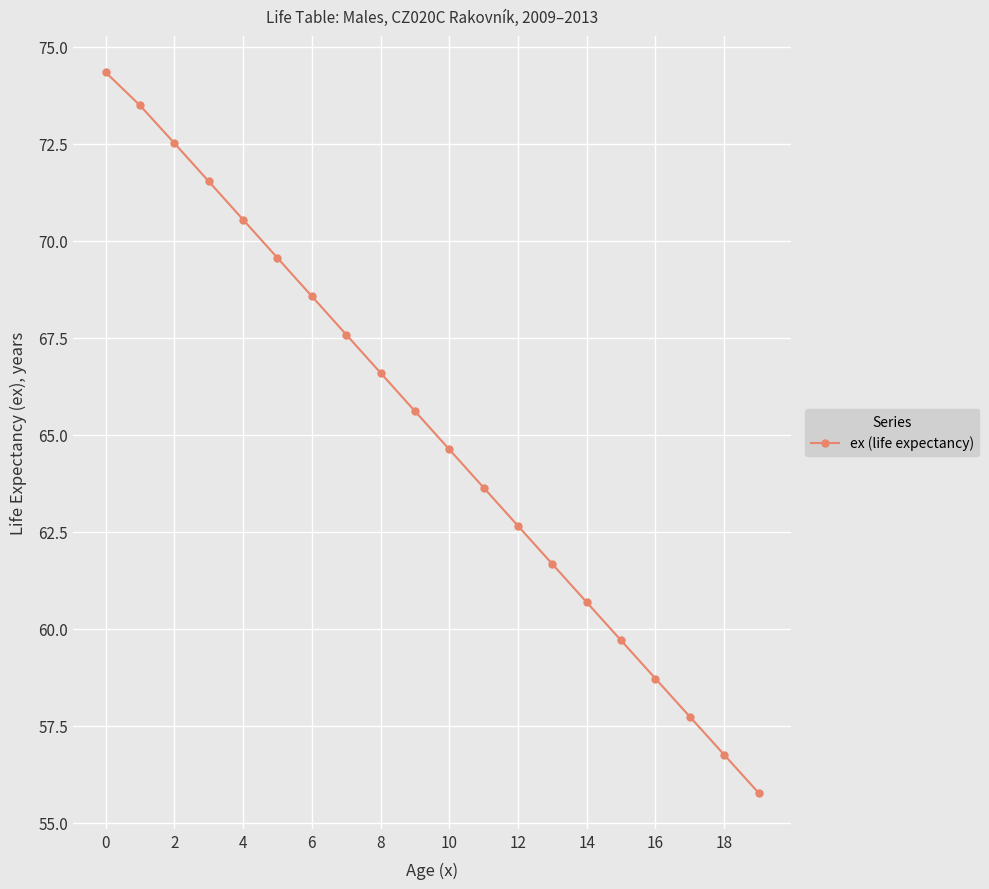

Does the chart display data point markers on the line(s)?

Yes